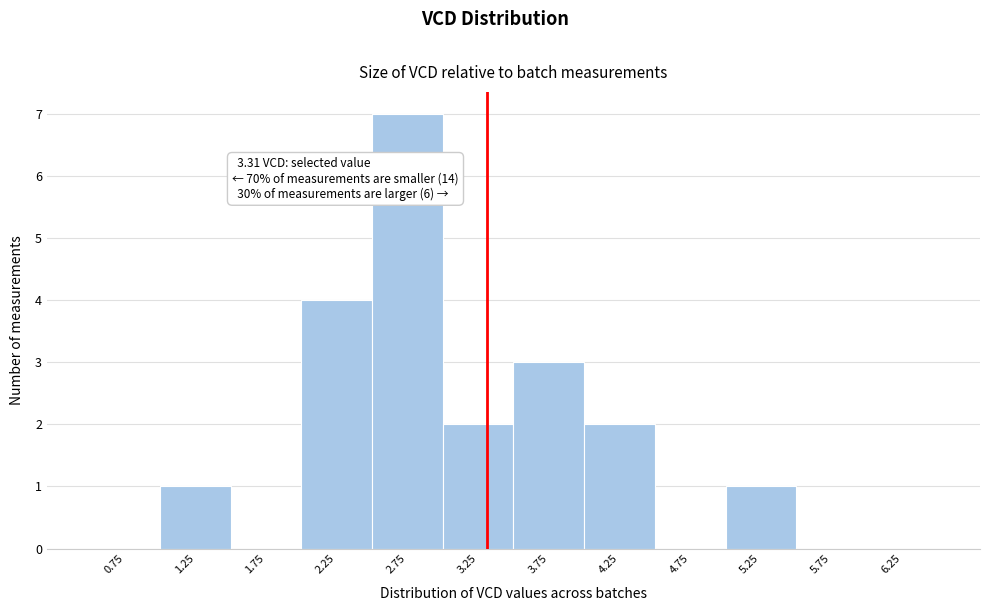

Over which range of the x-axis is the bar tallest?

2.5 to 3.0